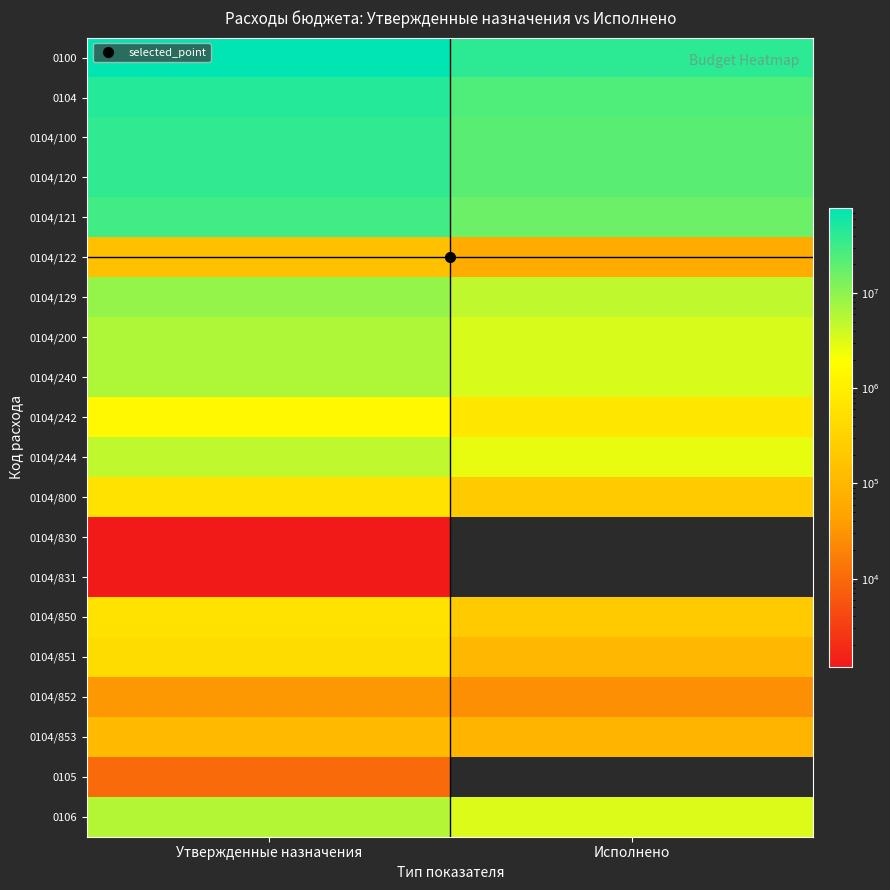

Which has a higher value, Утвержденные назначения or Исполнено?

Утвержденные назначения